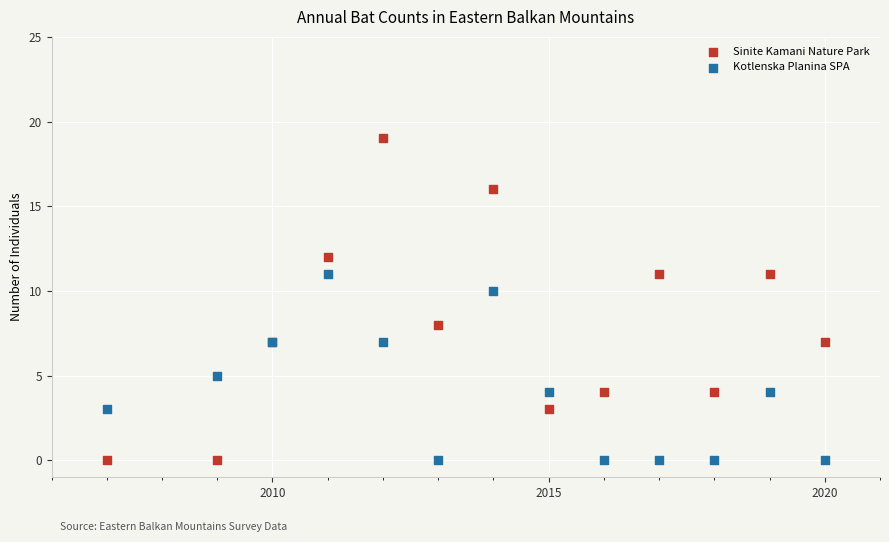

What are all the series names shown in the legend?

Sinite Kamani Nature Park, Kotlenska Planina SPA